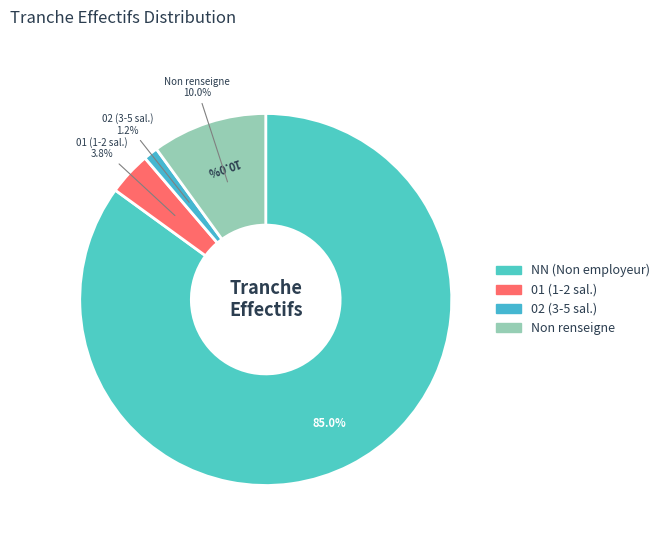

How many segments does this pie chart have?

4